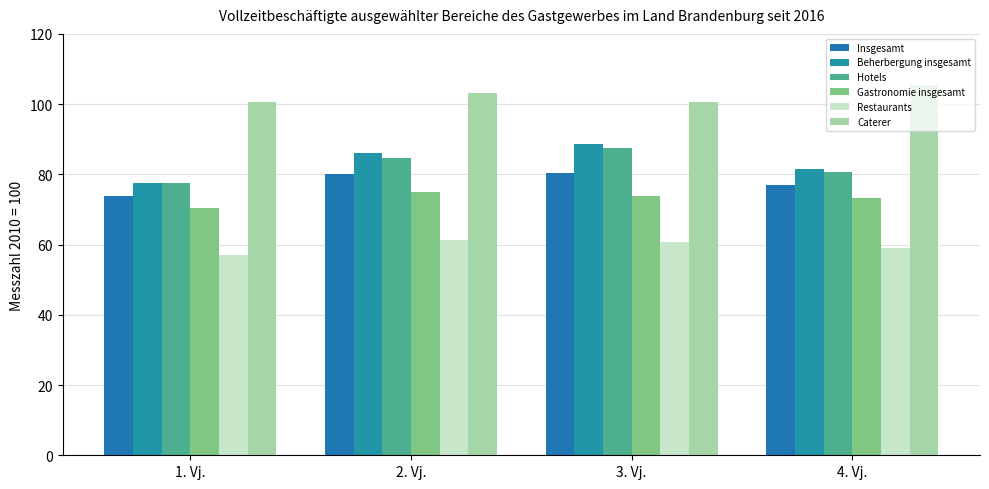

At which category is the sum across all series the highest?

3. Vj.